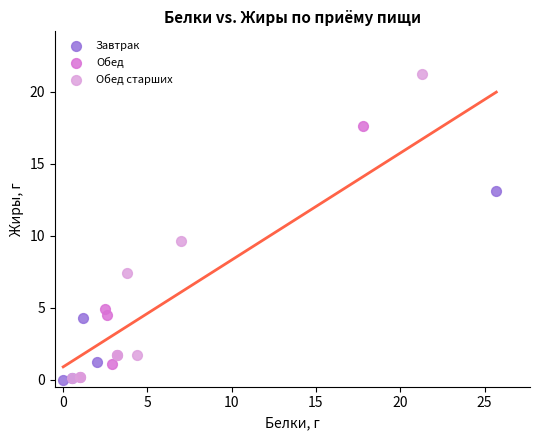

What are all the series names shown in the legend?

Завтрак, Обед, Обед старших